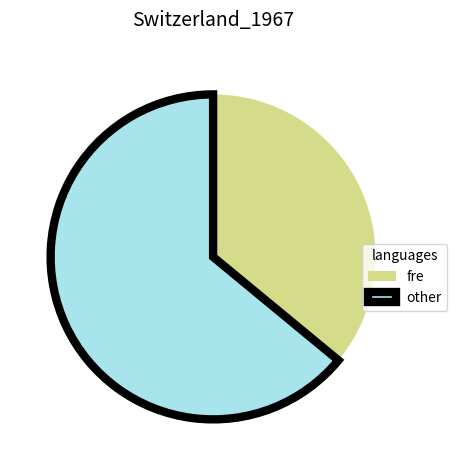

Is the sum of other and fre greater than half?

Yes